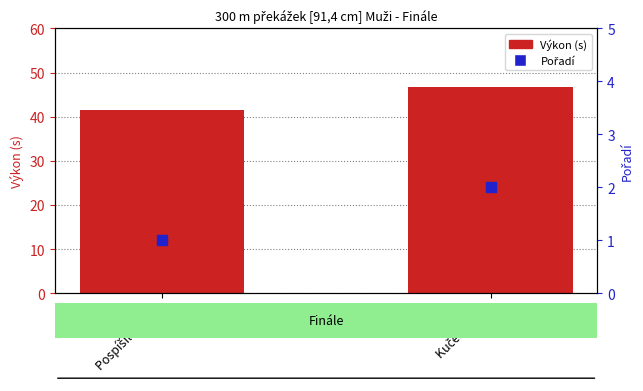

At which category is the sum across all series the highest?

Kučera Aleš